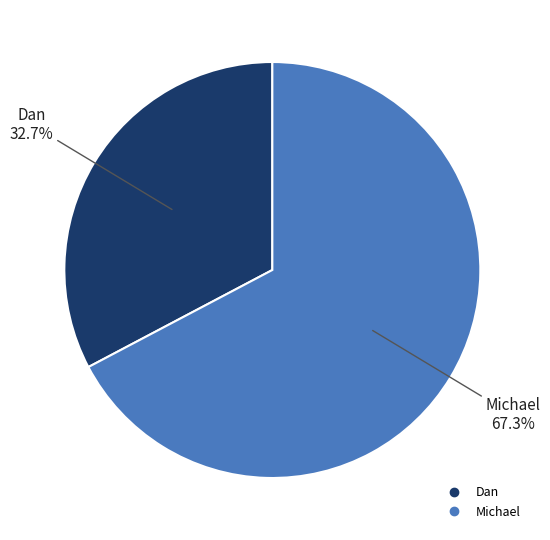

What is the largest slice in the pie chart?

Michael